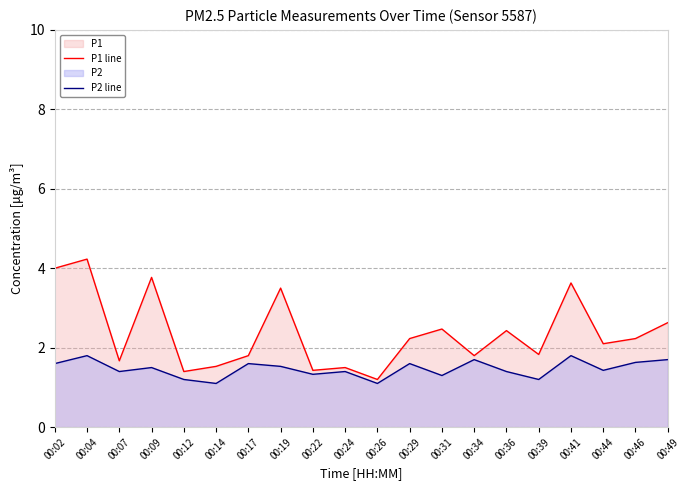

List the labels in order of P2 line value, smallest first.

00:14, 00:26, 00:12, 00:39, 00:31, 00:22, 00:07, 00:24, 00:36, 00:44, 00:09, 00:19, 00:02, 00:17, 00:29, 00:46, 00:34, 00:49, 00:04, 00:41